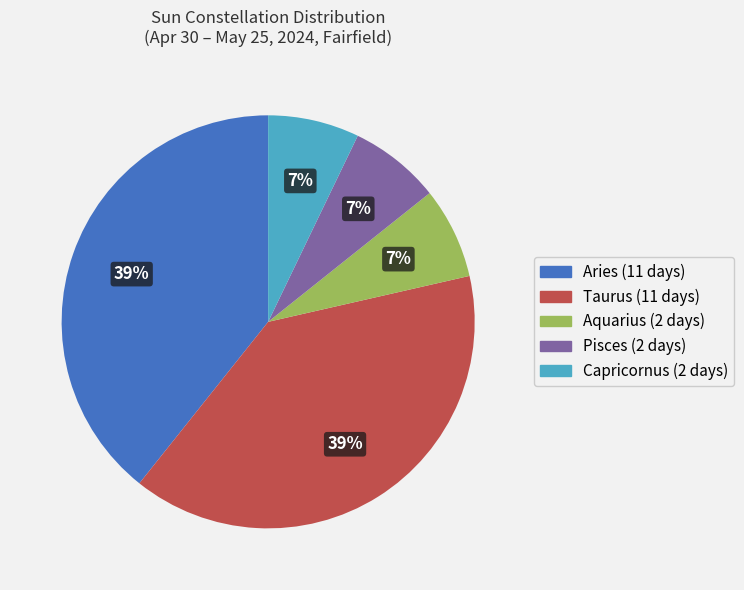

Count the number of slices in the pie.

5